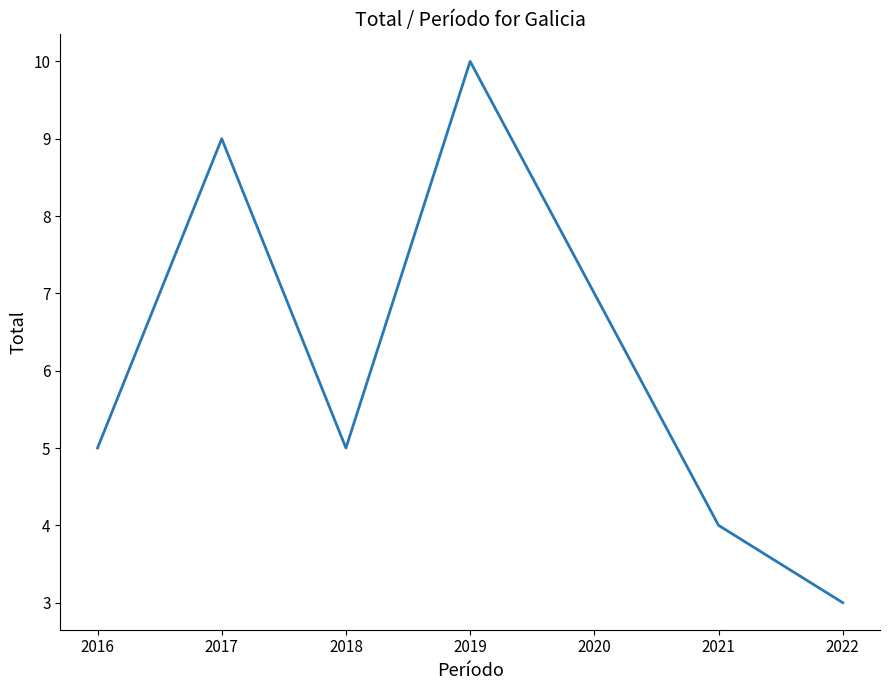

What is the minimum value shown in the chart?

3